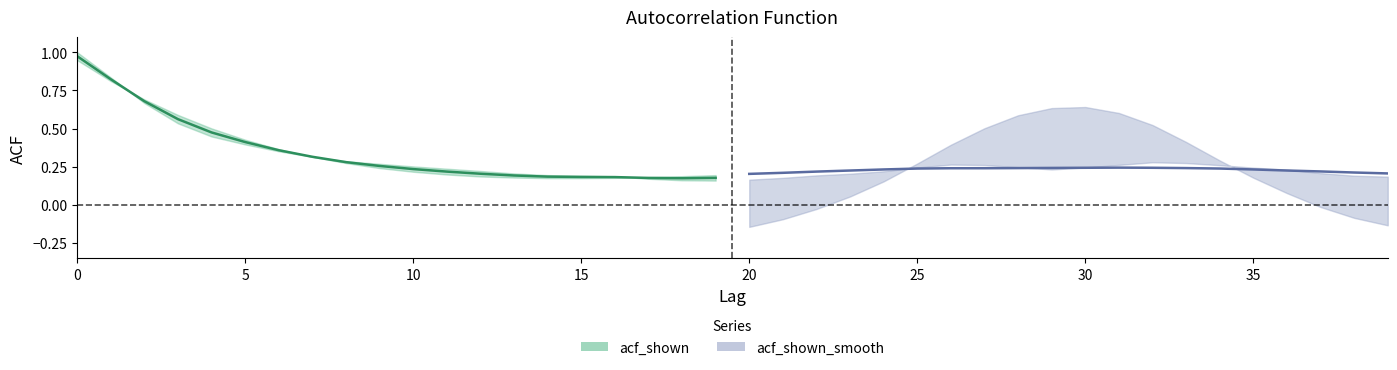

At which category does acf_shown_smooth reach its first local peak?

31